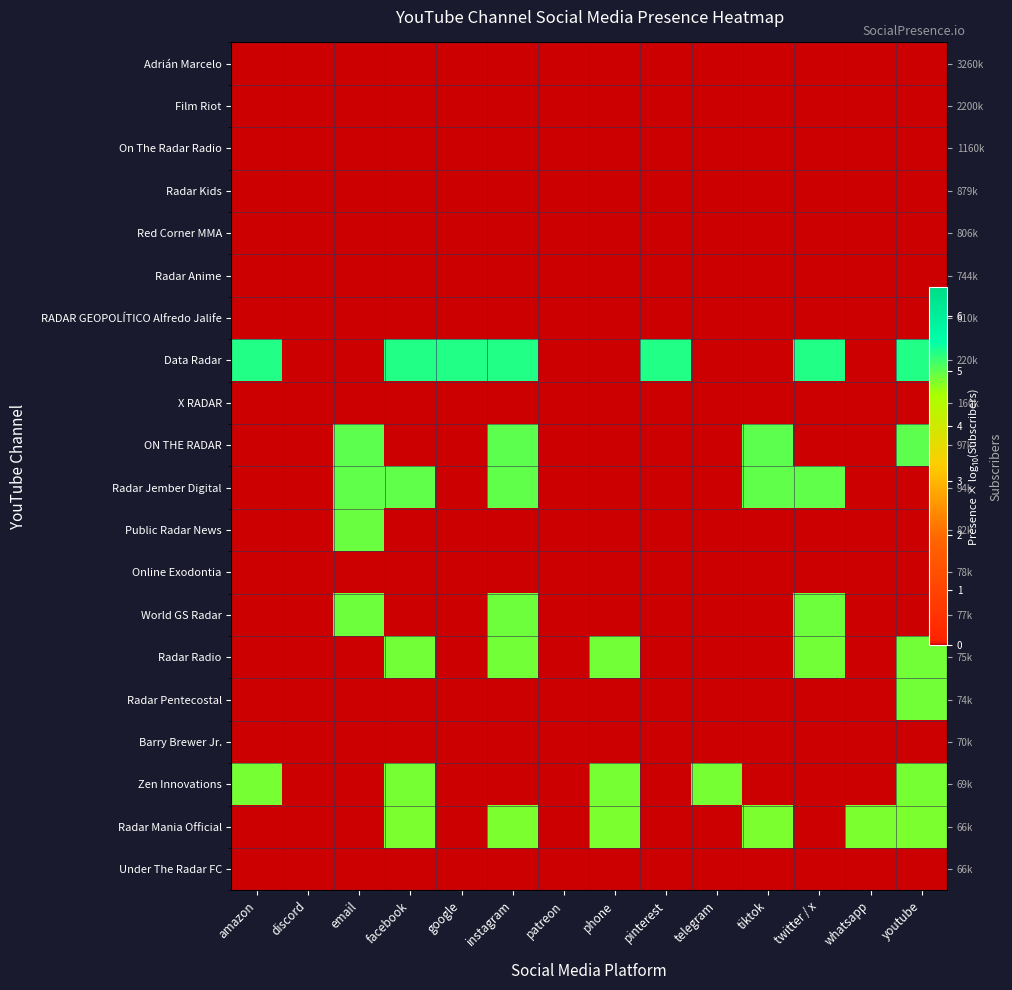

At which category is the sum across all series the highest?

instagram